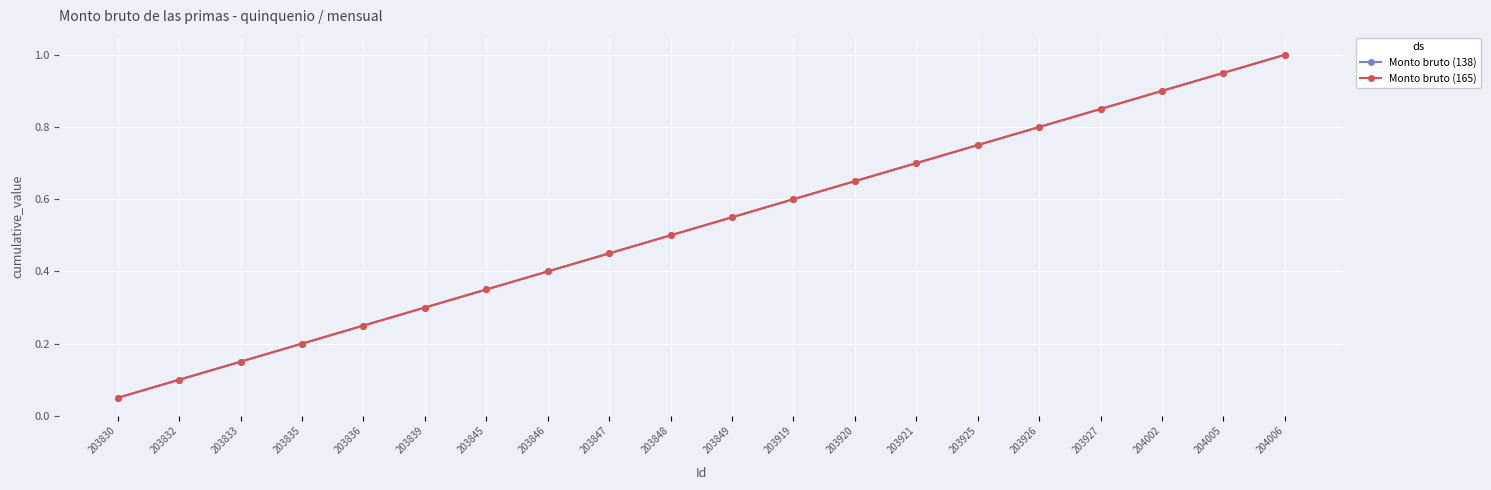

Rank the categories by Monto bruto (165) value from lowest to highest.

203830, 203832, 203833, 203835, 203836, 203839, 203845, 203846, 203847, 203848, 203849, 203919, 203920, 203921, 203925, 203926, 203927, 204002, 204005, 204006